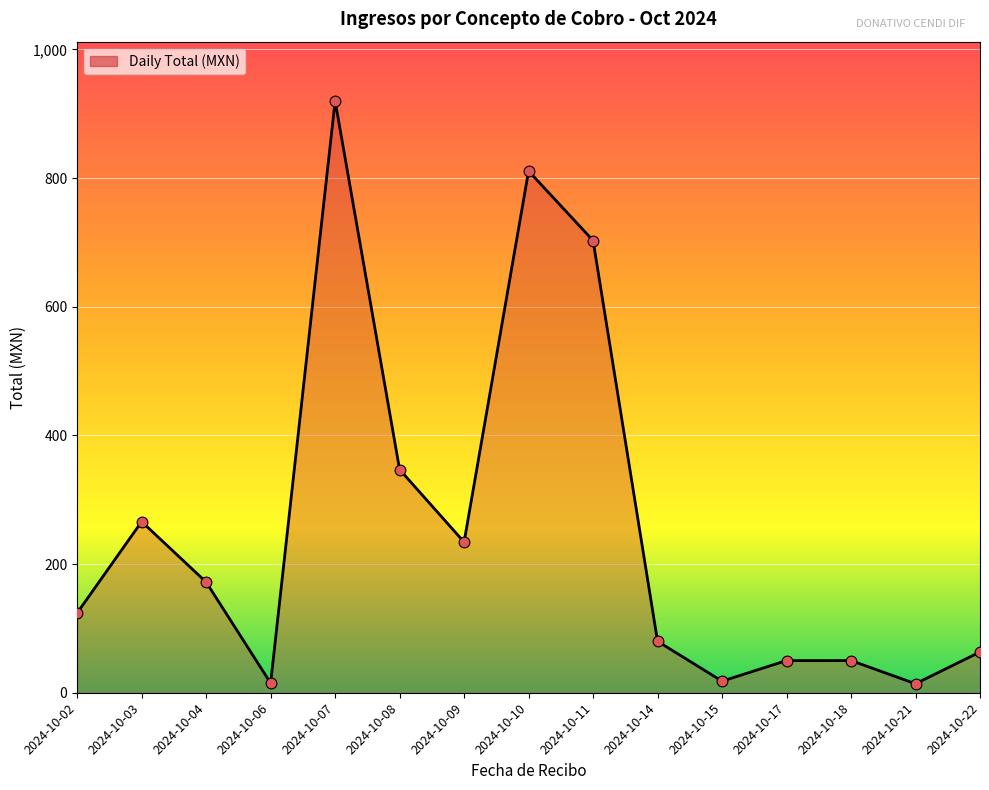

What is the change in value from 2024-10-07 to 2024-10-22?

-856.7